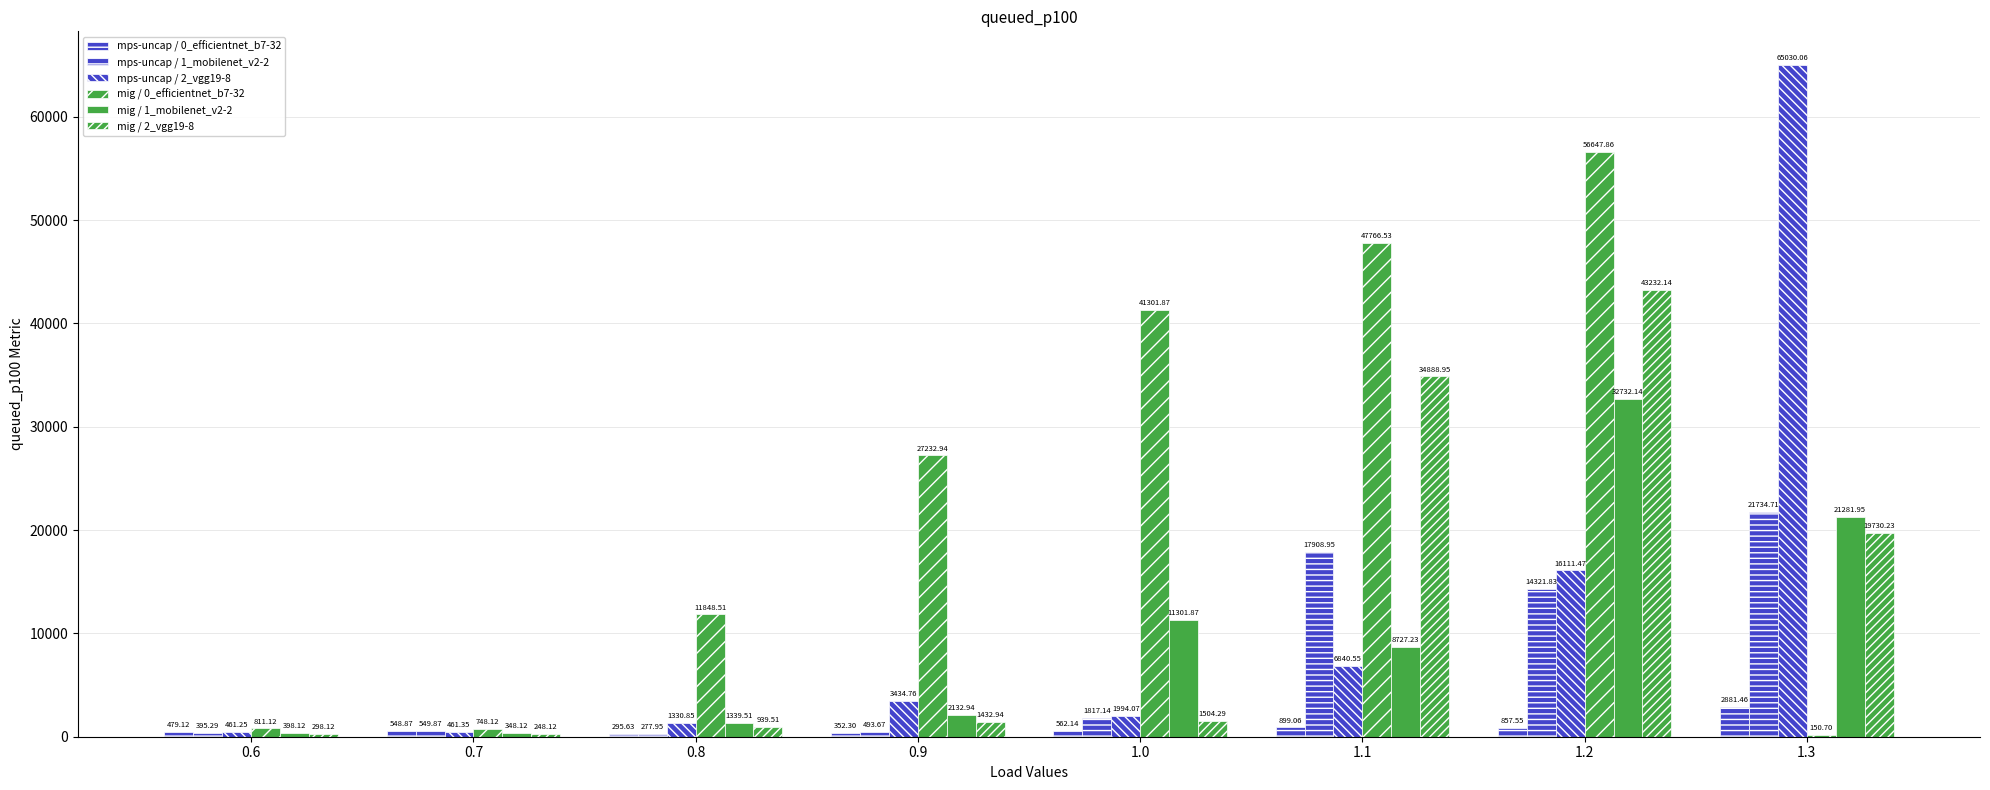

Reading left to right, list all the values displayed in this chart.

mps-uncap / 0_efficientnet_b7-32: 479.1	548.9	295.6	352.3	562.1	899.1	857.5	2881.5
mps-uncap / 1_mobilenet_v2-2: 395.3	549.9	277.9	493.7	1817.1	17909.0	14321.8	21734.7
mps-uncap / 2_vgg19-8: 461.2	461.4	1330.8	3434.8	1994.1	6840.6	16111.5	65030.1
mig / 0_efficientnet_b7-32: 811.1	748.1	11848.5	27232.9	41301.9	47766.5	56647.9	150.7
mig / 1_mobilenet_v2-2: 398.1	348.1	1339.5	2132.9	11301.9	8727.2	32732.1	21282.0
mig / 2_vgg19-8: 298.1	248.1	939.5	1432.9	1504.3	34888.9	43232.1	19730.2